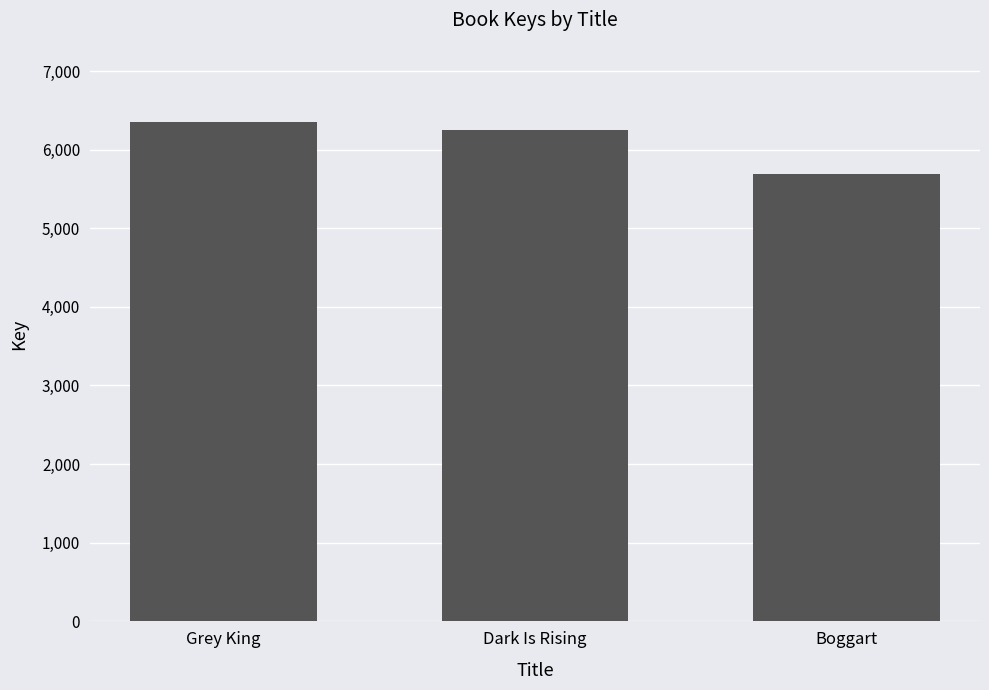

What is the label of the 2nd bar from the left?

Dark Is Rising